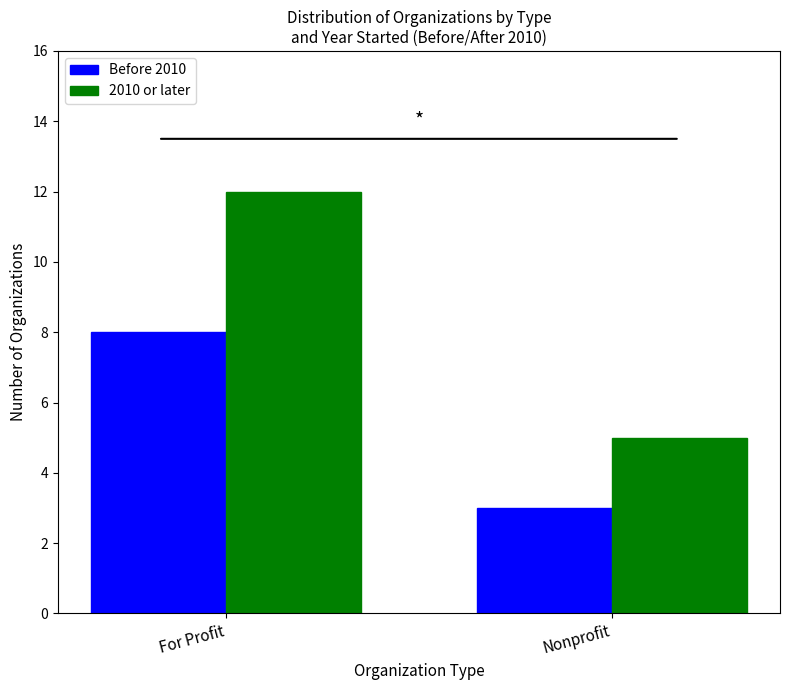

Is it true that 2010 or later equals 8 at Nonprofit?

False